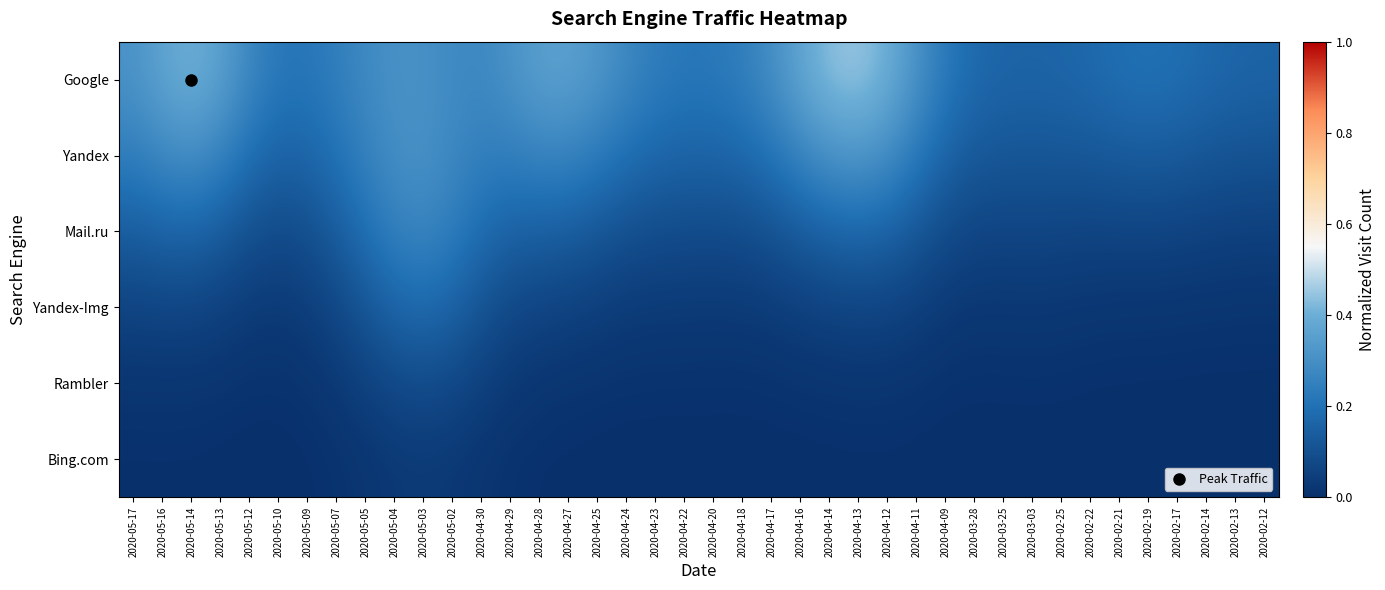

Between 2020-05-03 and 2020-02-13, which series saw the biggest shift?

Mail.ru